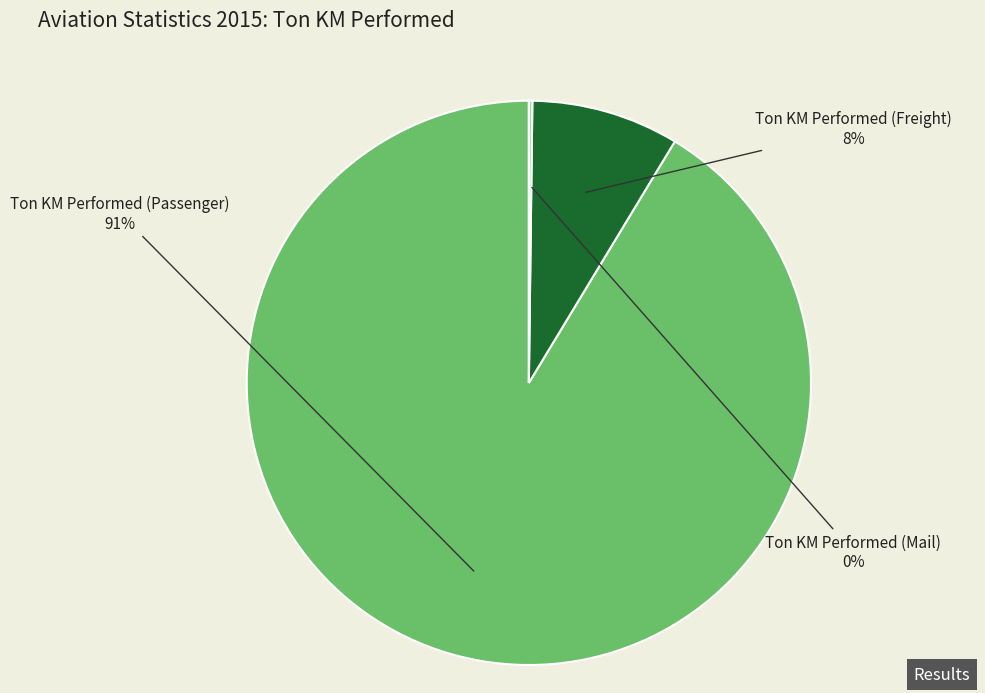

Is there a majority slice in this chart?

Yes